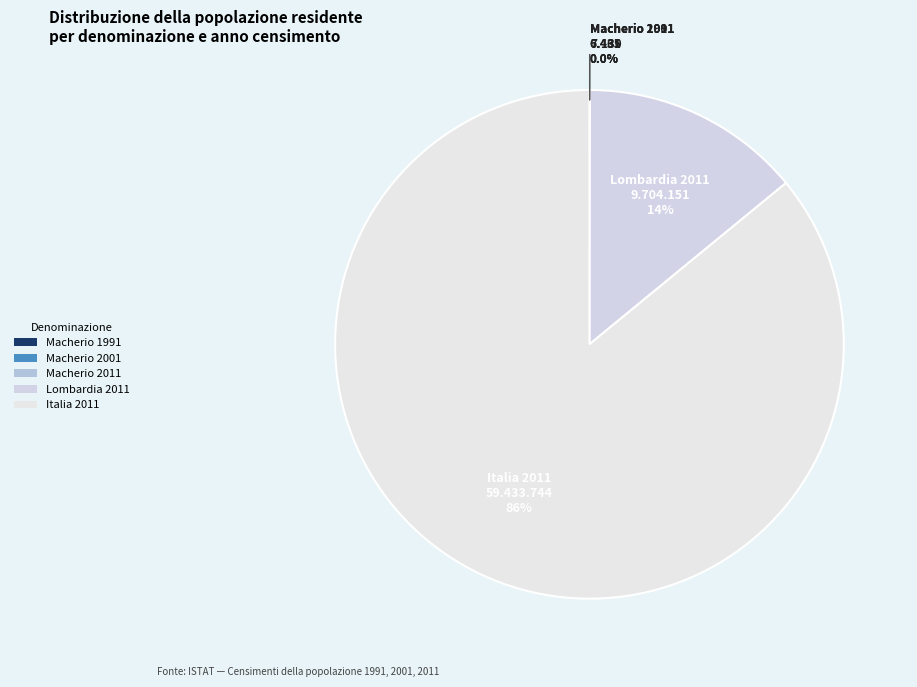

Which has a higher value, Lombardia 2011 or Italia 2011?

Italia 2011